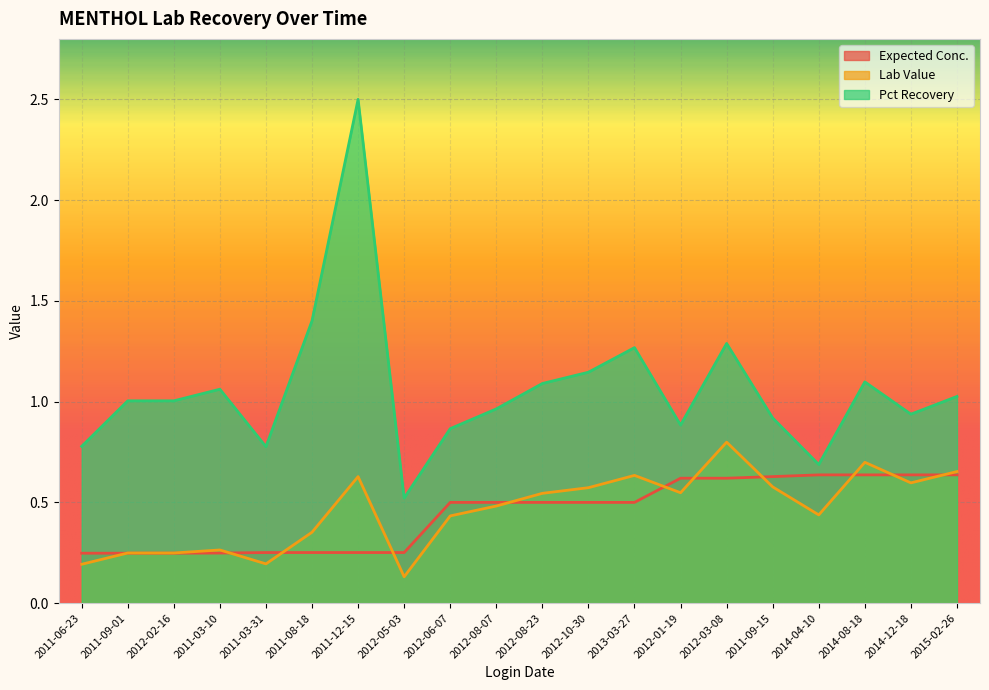

What is the approximate value of Lab Value at 2011-09-15?

0.6